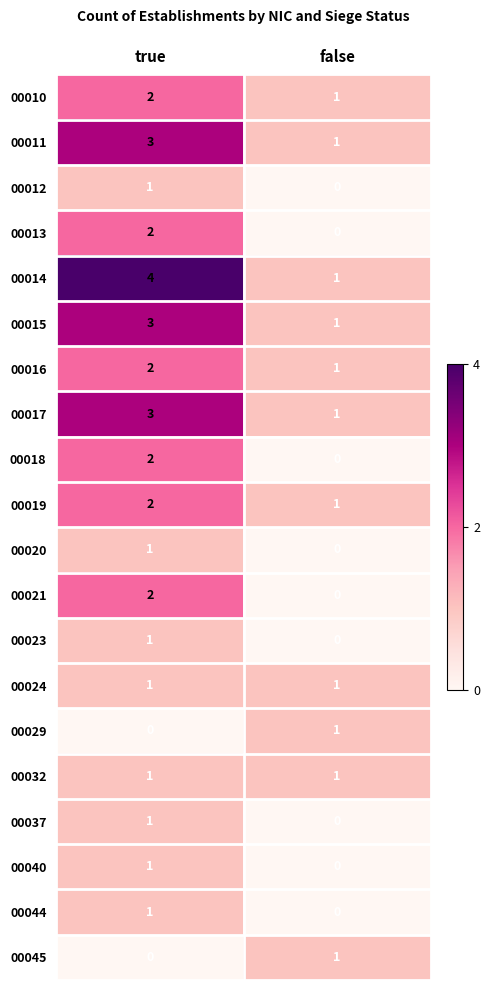

The 00017 series shows 2 at false. True or false?

False